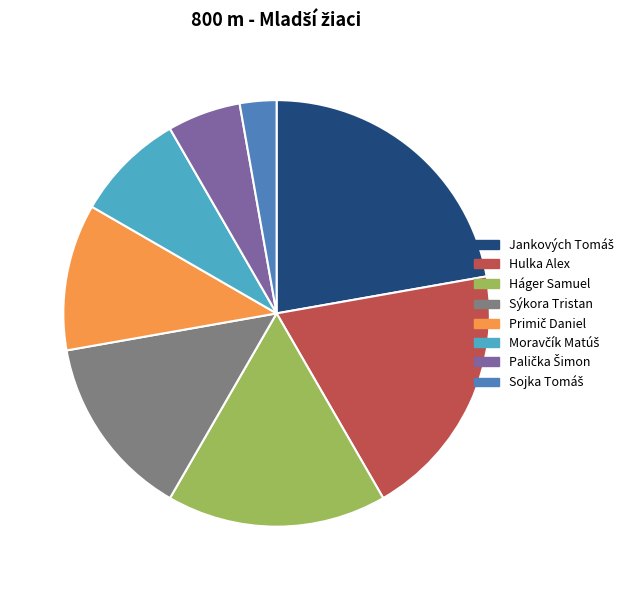

Does any single category account for the majority?

No